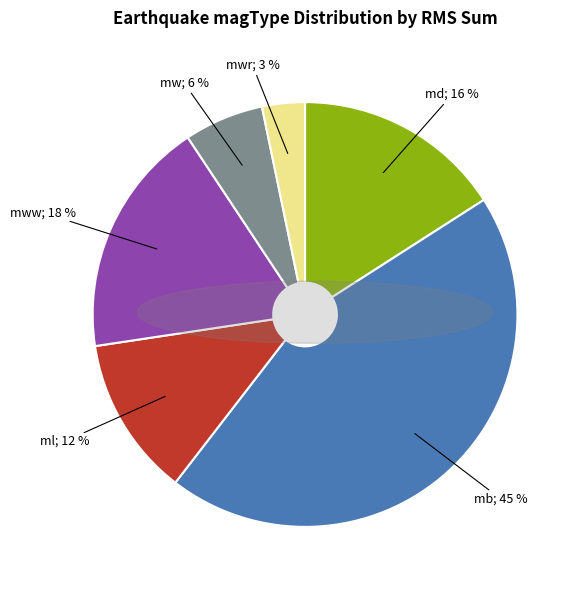

How many slices are in this pie chart?

6